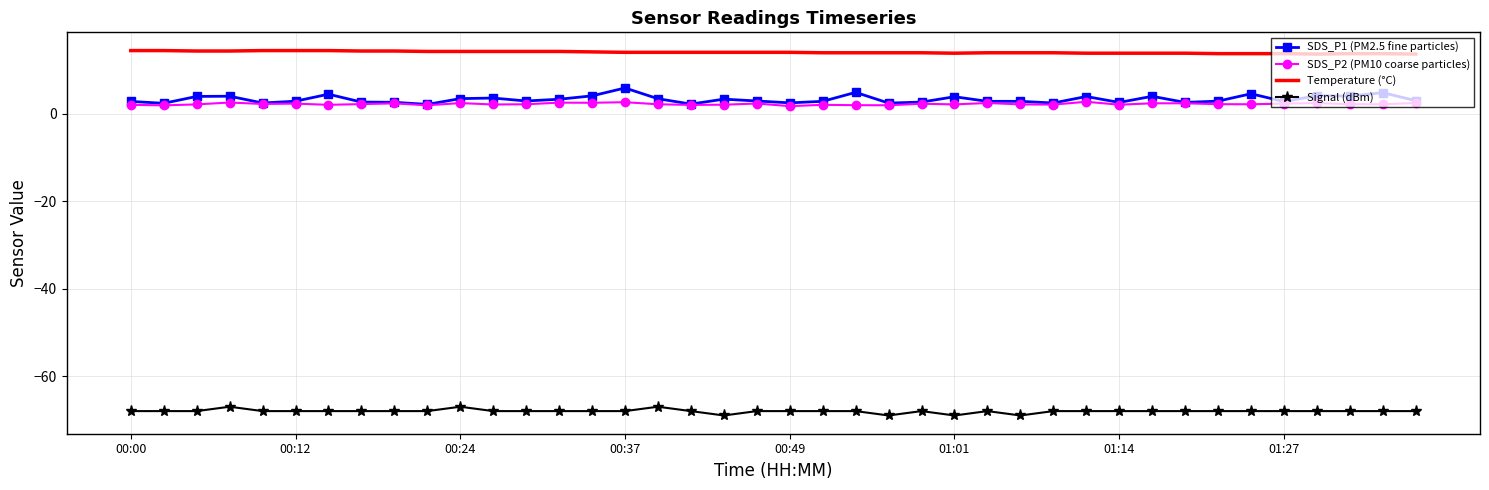

What is the maximum value shown in the chart?

14.4